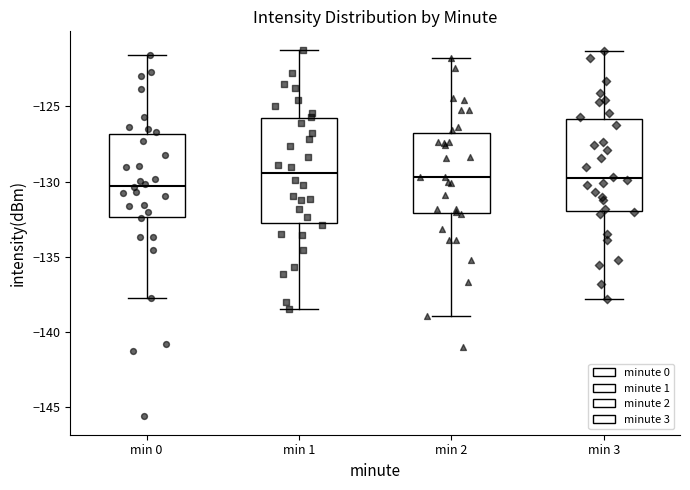

Where does the upper whisker of the box for min 3 end on the y-axis? The values are not printed on the chart, so give them approximately, as read against the axis.

-121.5